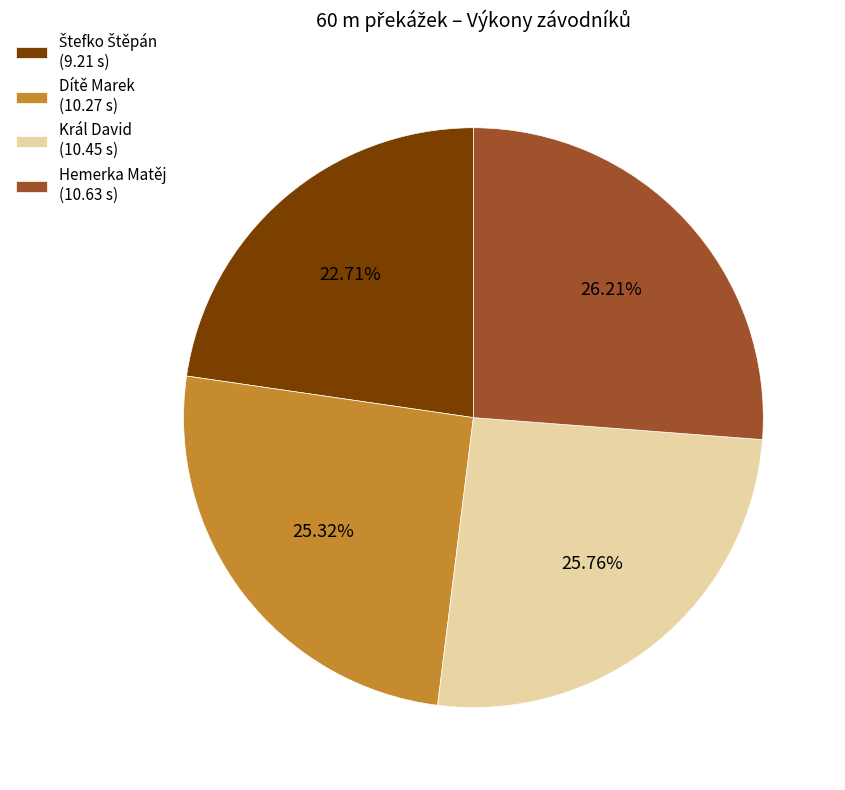

Approximately how many times larger is the value at Dítě Marek compared to Král David?

1.0